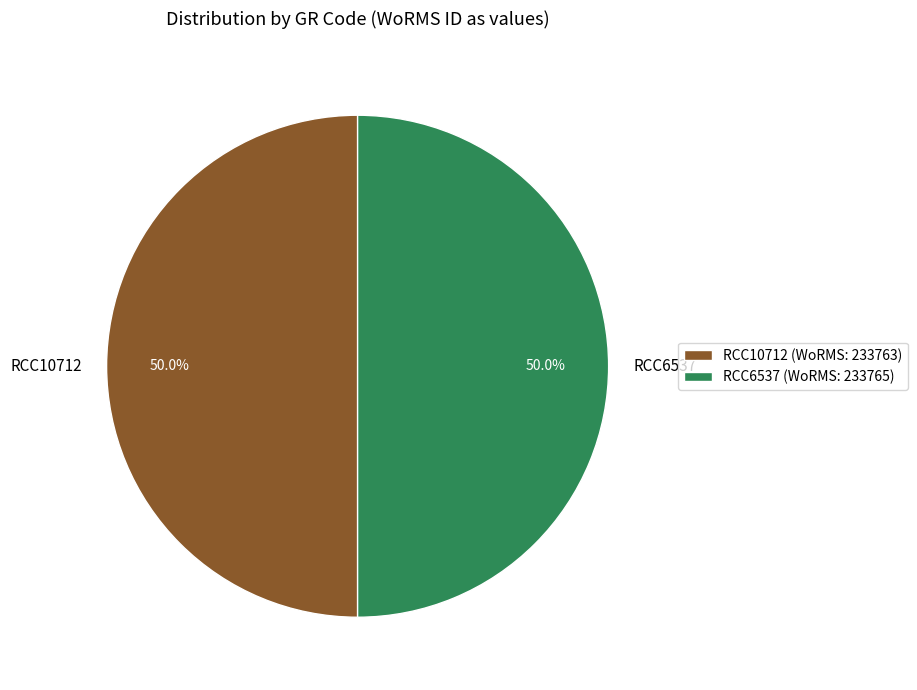

The RCC10712 slice represents 36% of the pie. True or false?

False